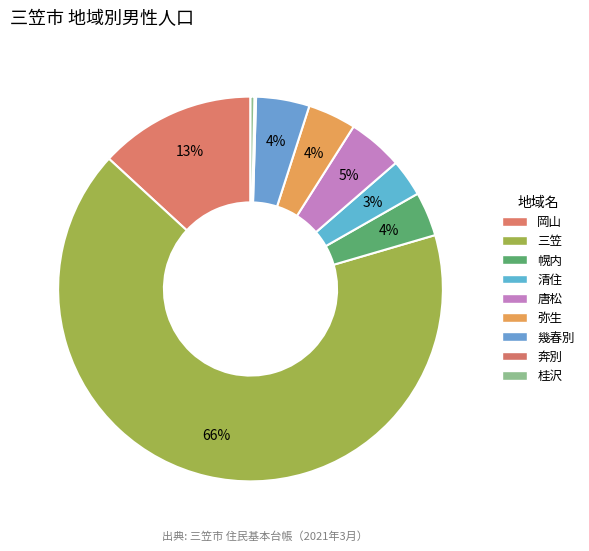

The 唐松 slice represents 11% of the pie. True or false?

False